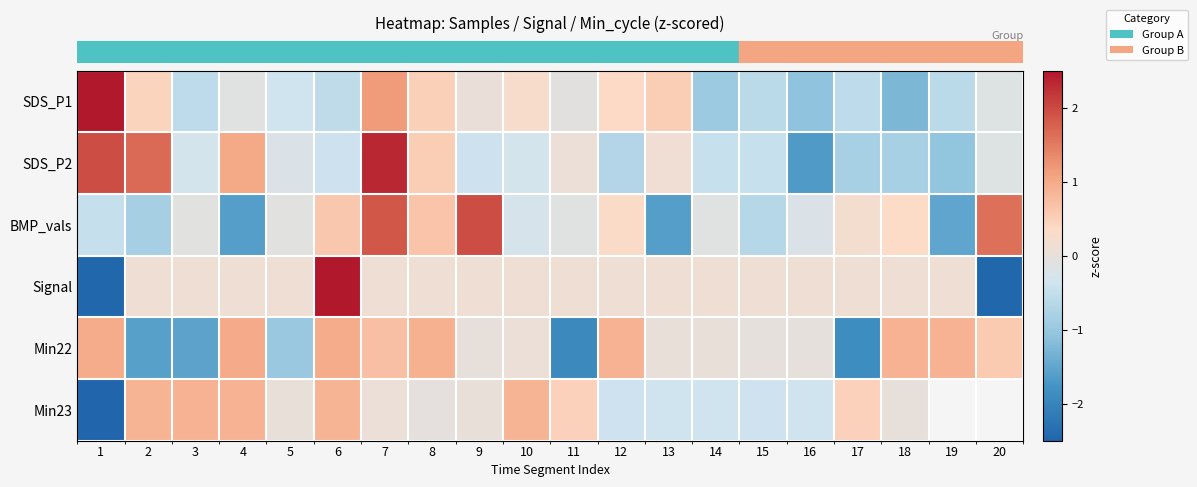

At which category does the chart reach its peak across all series?

1